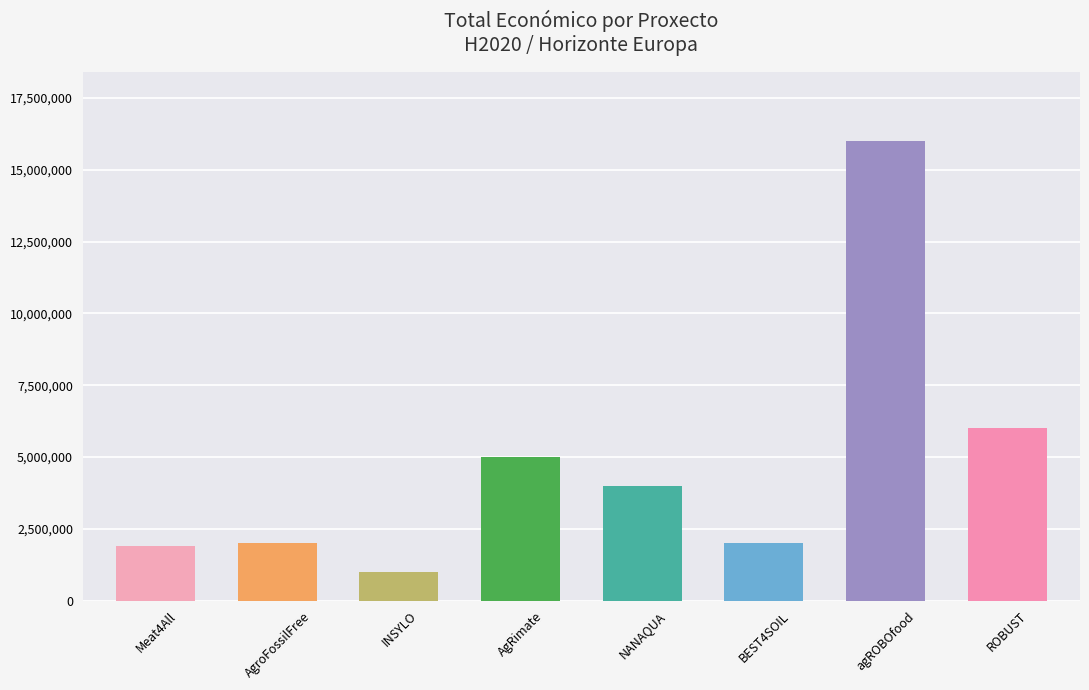

Which has a higher value, AgRimate or Meat4All?

AgRimate